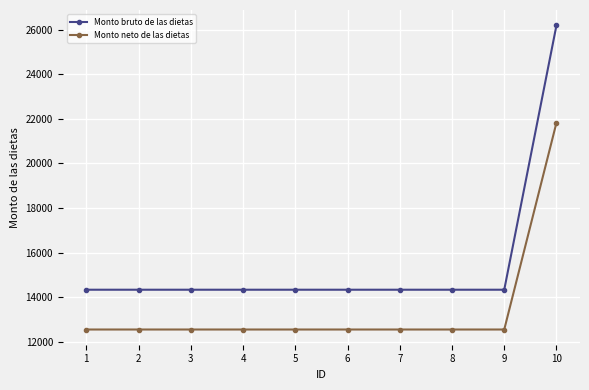

True or false: Monto bruto de las dietas and Monto neto de las dietas cross at least once.

False